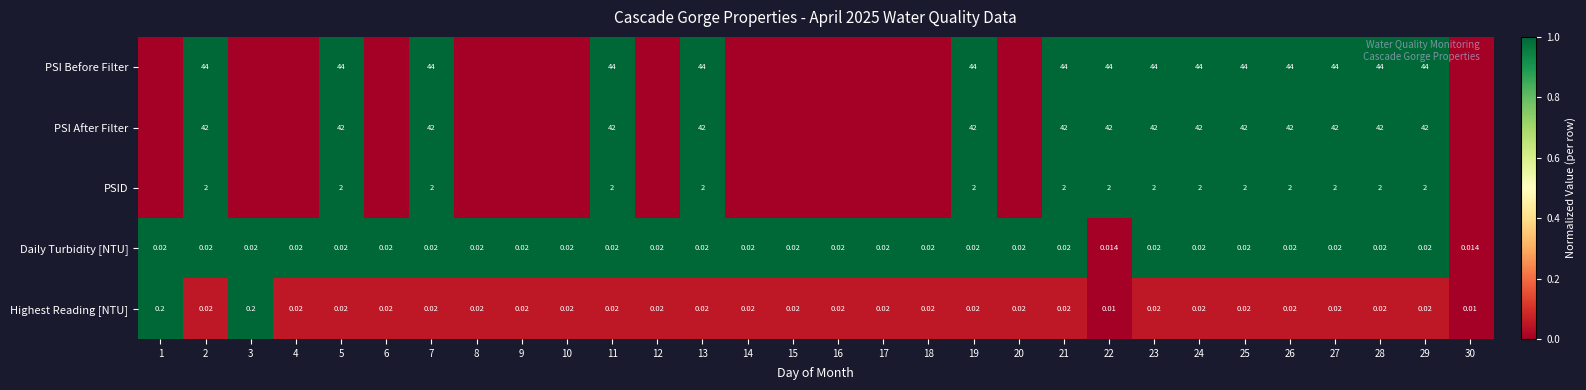

What is the difference between the highest and lowest values at 24?

44.0